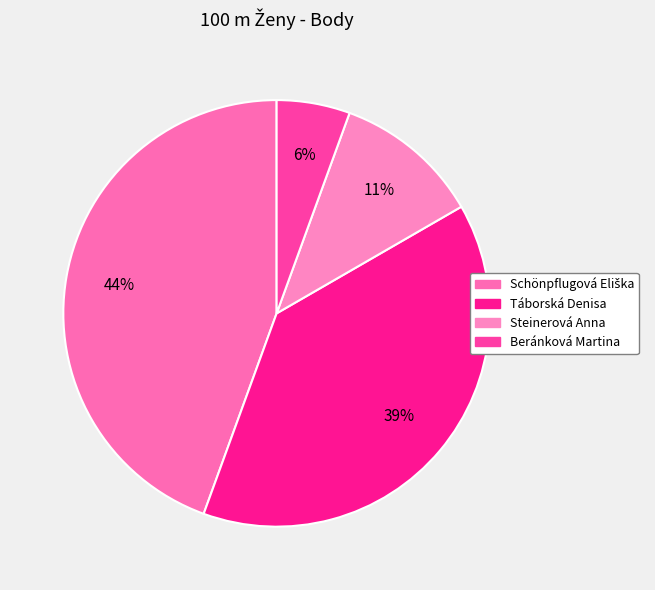

To the nearest percent, what is the combined percentage of Beránková Martina and Schönpflugová Eliška?

50%